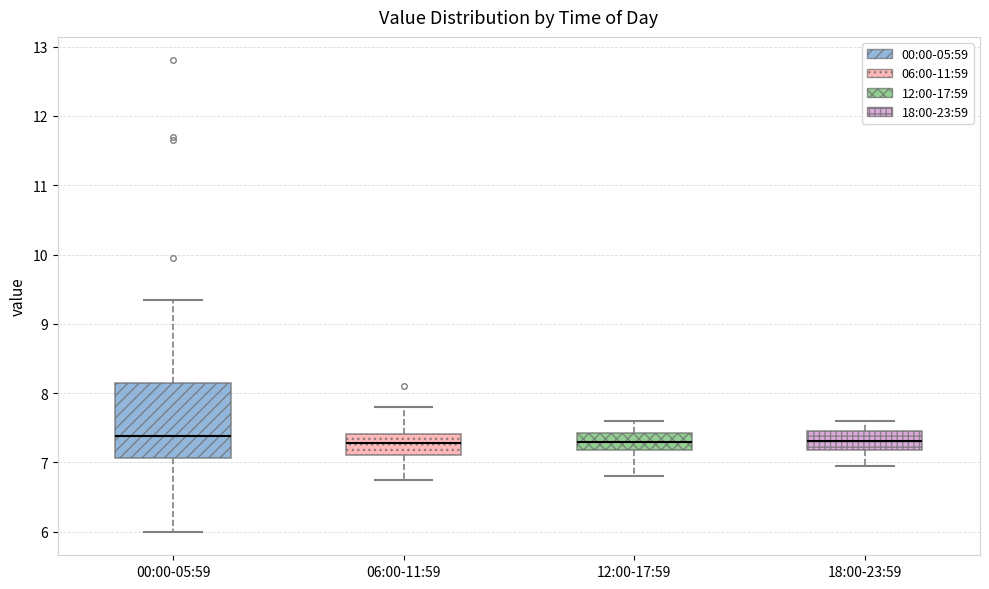

Comparing the boxes themselves (not the whiskers), which one is the tallest?

00:00-05:59